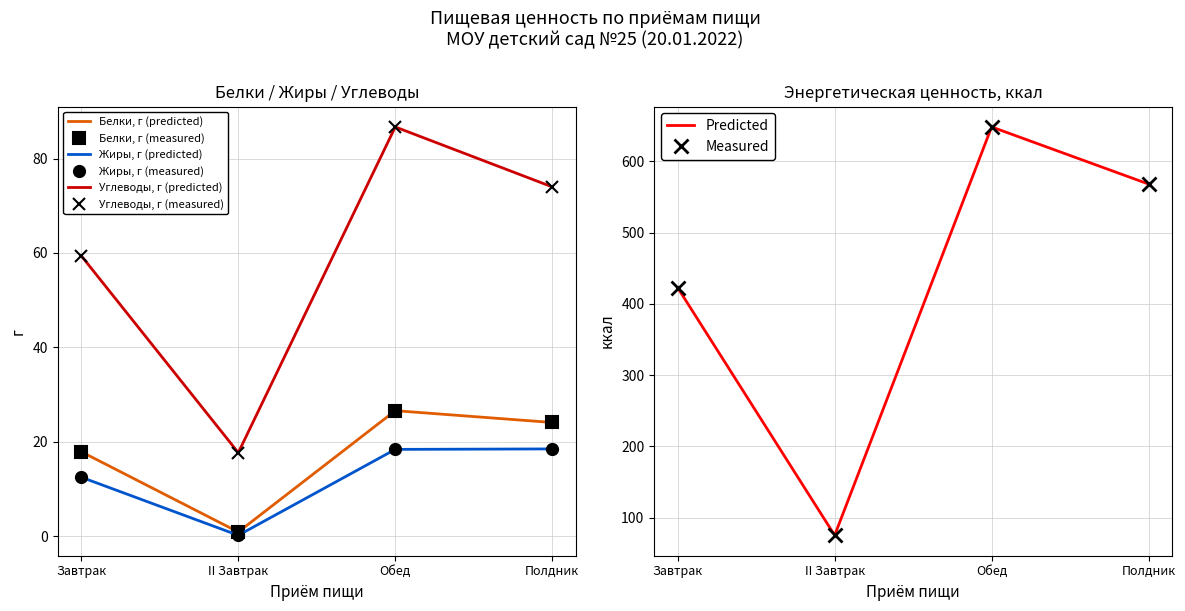

What is the sum of the Энергетическая ценность, ккал values at Завтрак and II Завтрак?

497.8